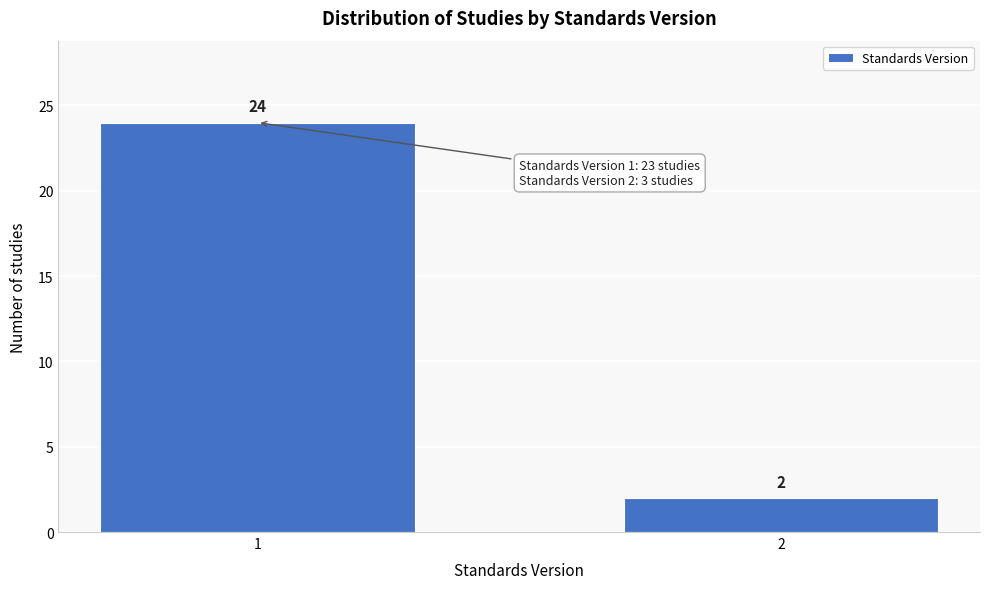

Reading right to left, what are all the values shown in this chart?

2	24